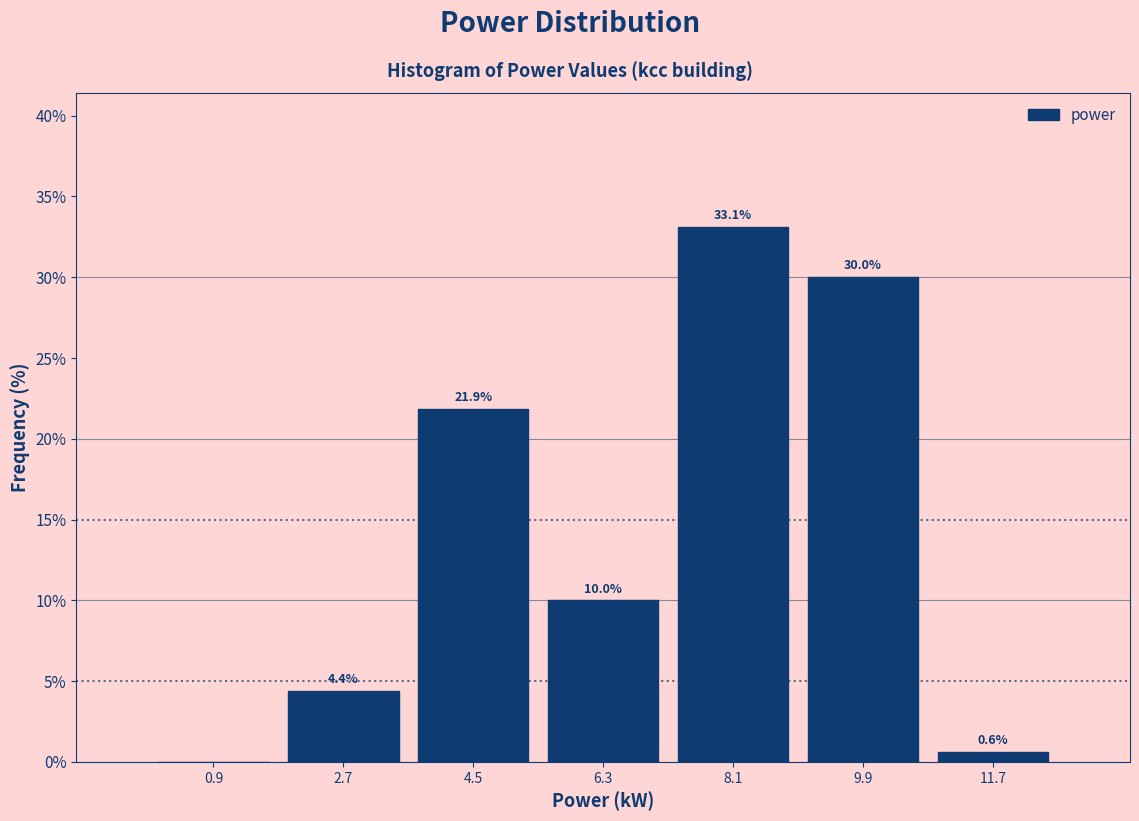

Which range on the x-axis has the tallest bar?

7.2 to 9.0